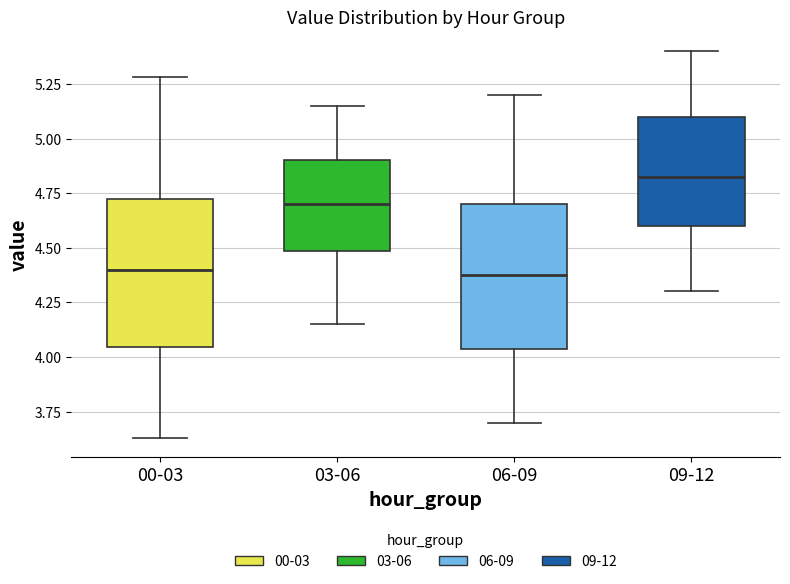

Where is the upper edge of the box for 00-03 on the y-axis? The values are not printed on the chart, so give them approximately, as read against the axis.

4.75